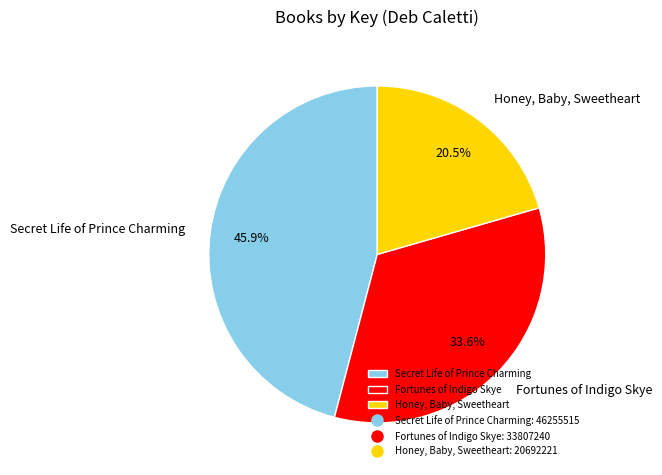

Count the number of slices in the pie.

3